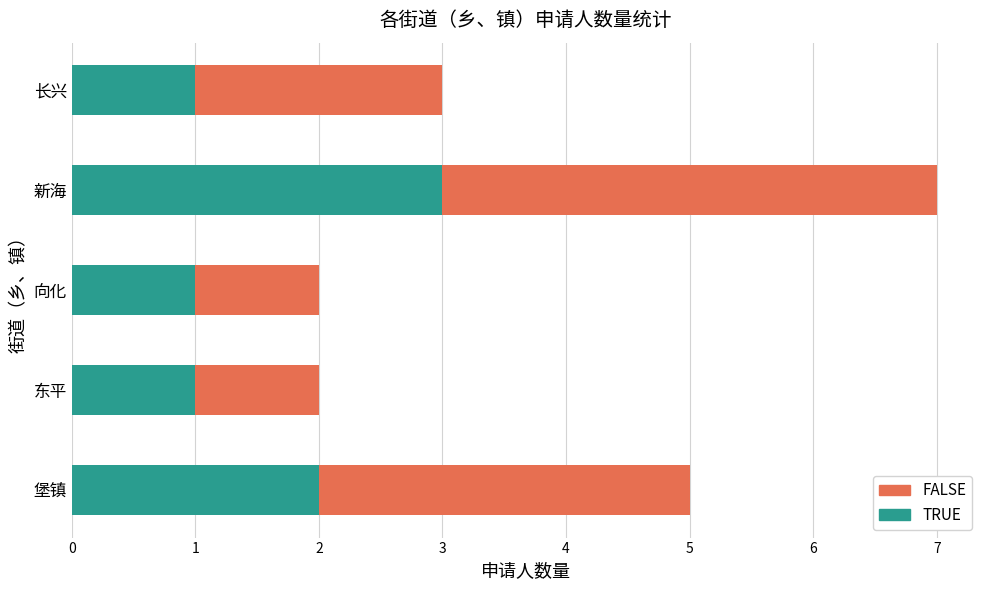

At which label does TRUE reach its peak?

新海